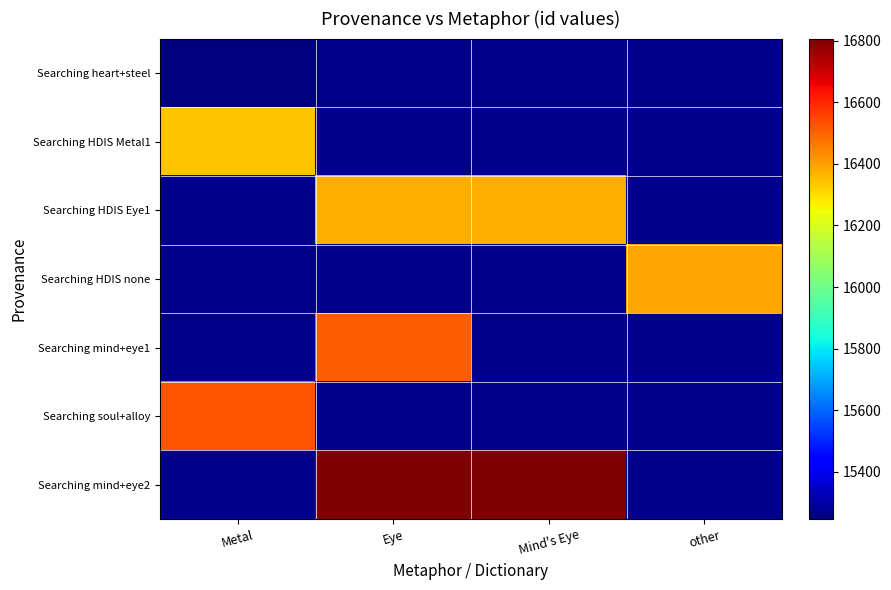

At other, list the series in order from smallest to largest.

Searching heart+steel, Searching HDIS Metal1, Searching HDIS Eye1, Searching HDIS none, Searching mind+eye1, Searching soul+alloy, Searching mind+eye2